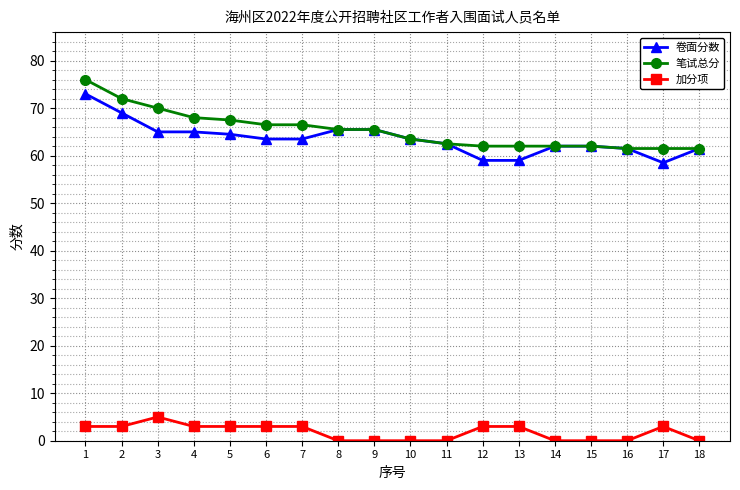

What are all the series names shown in the legend?

卷面分数, 笔试总分, 加分项